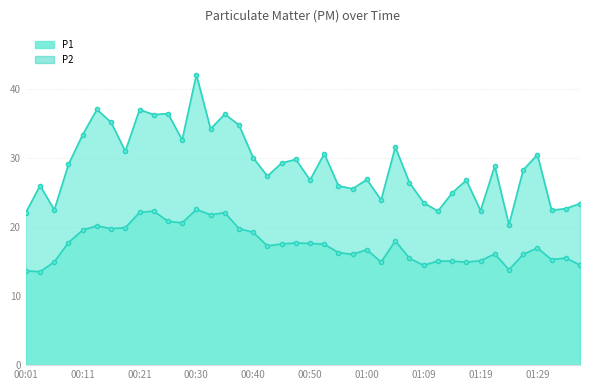

True or false: P1_line has more than 1 interior local peaks.

True